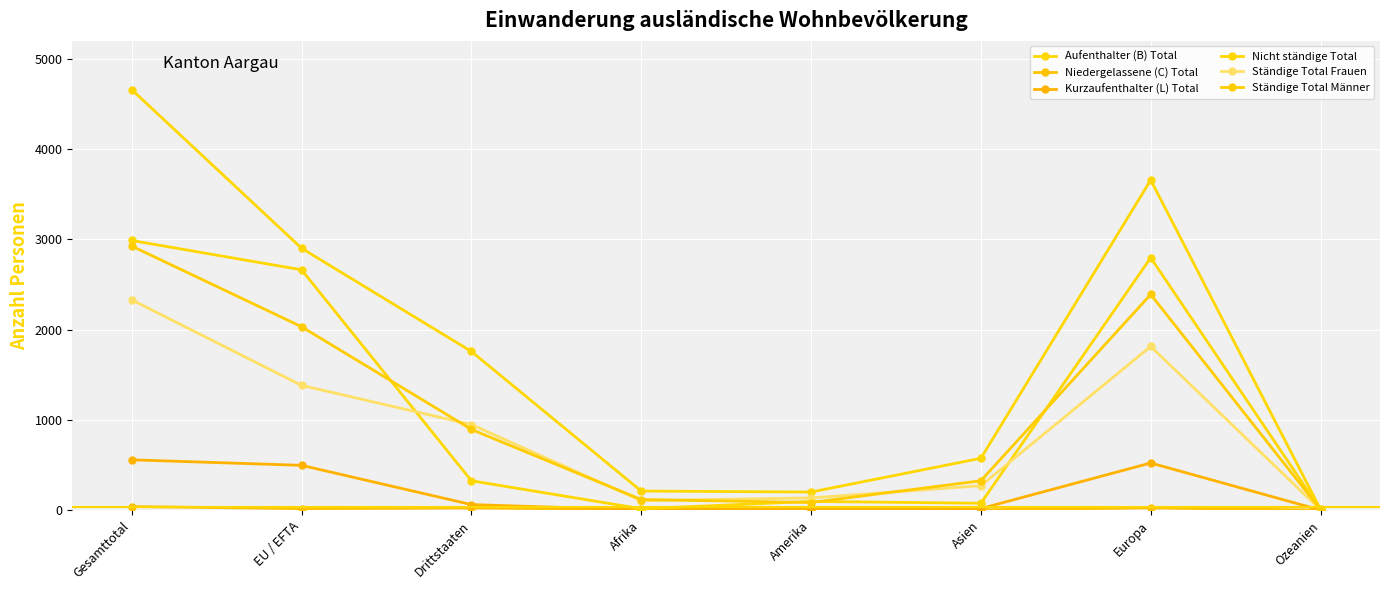

What is the total value across all series at EU / EFTA?

9491